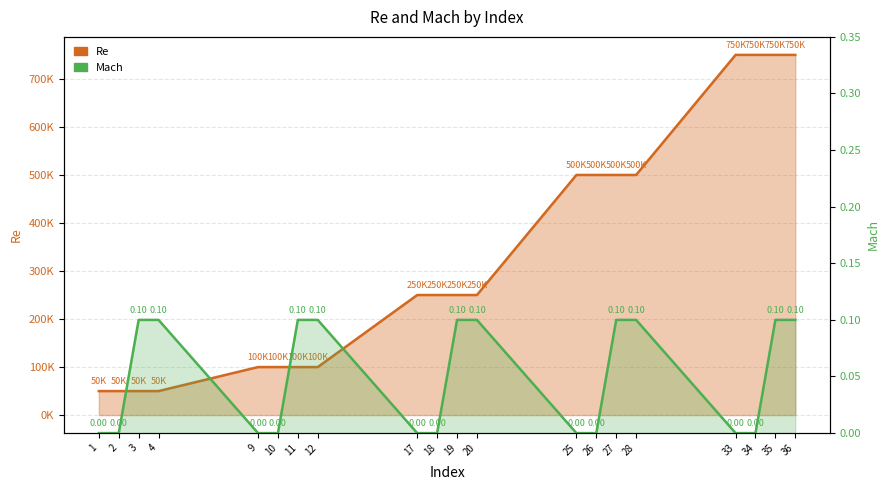

What is the difference between the Mach values at 18 and 12?

0.1